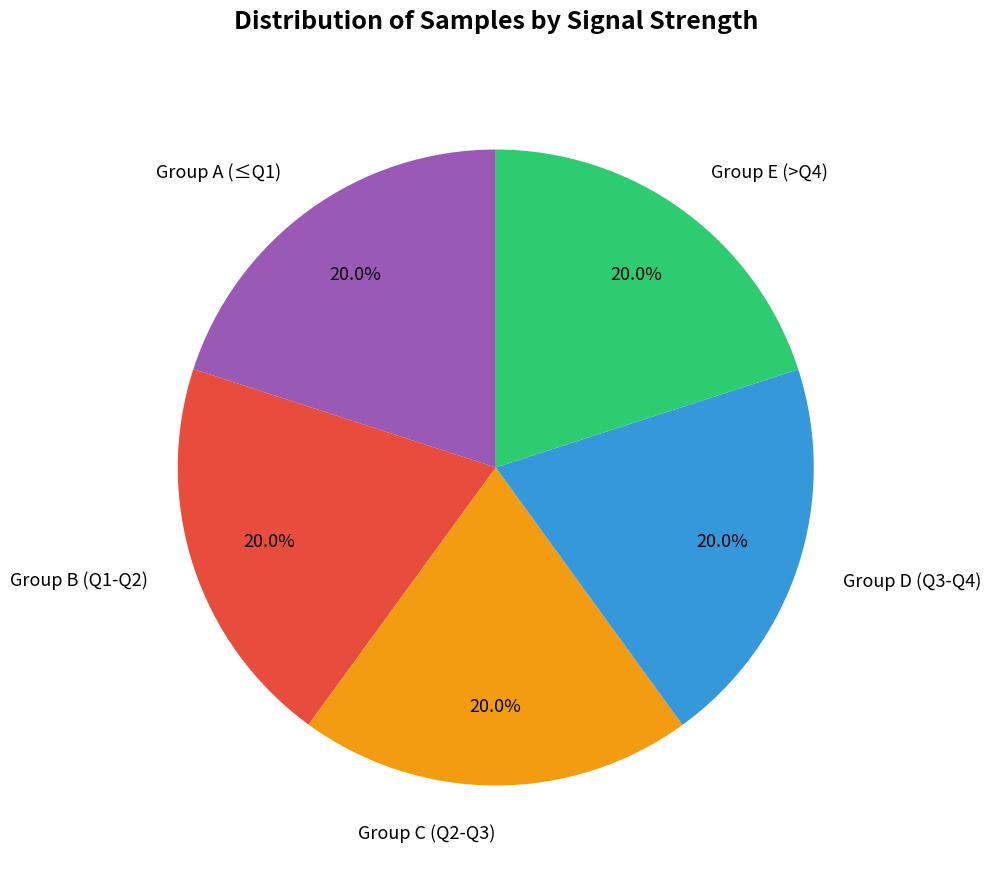

How many slices are in this pie chart?

5